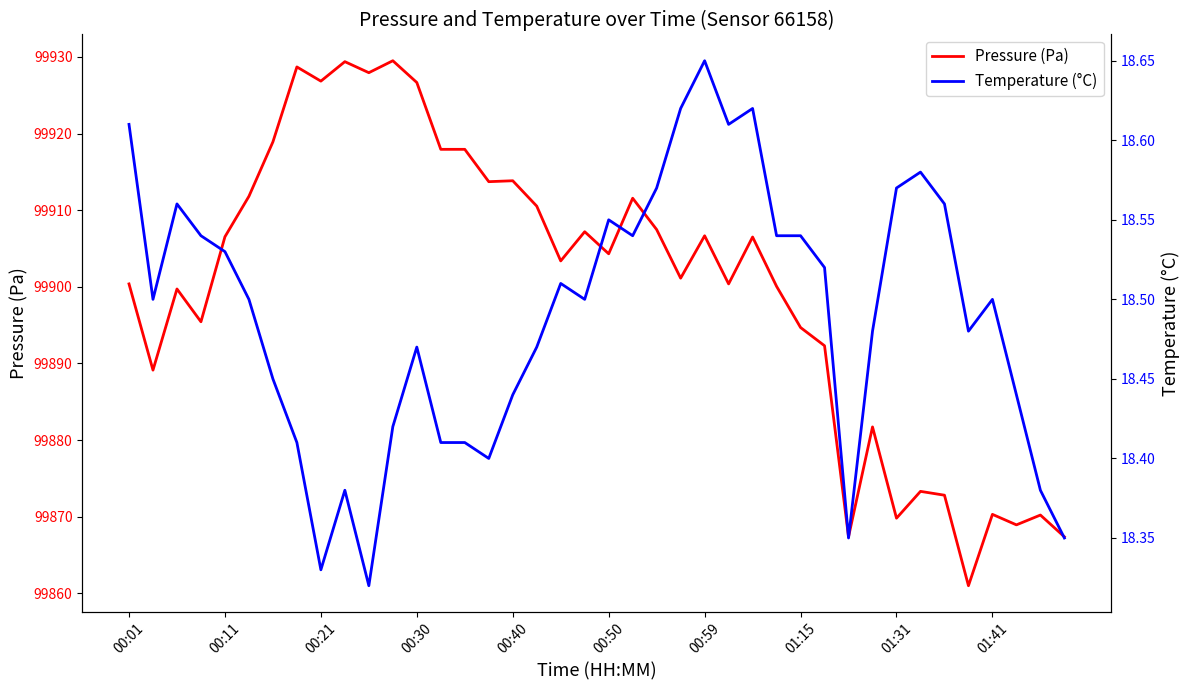

The Pressure (Pa) series shows 49460.3 at 00:30. True or false?

False